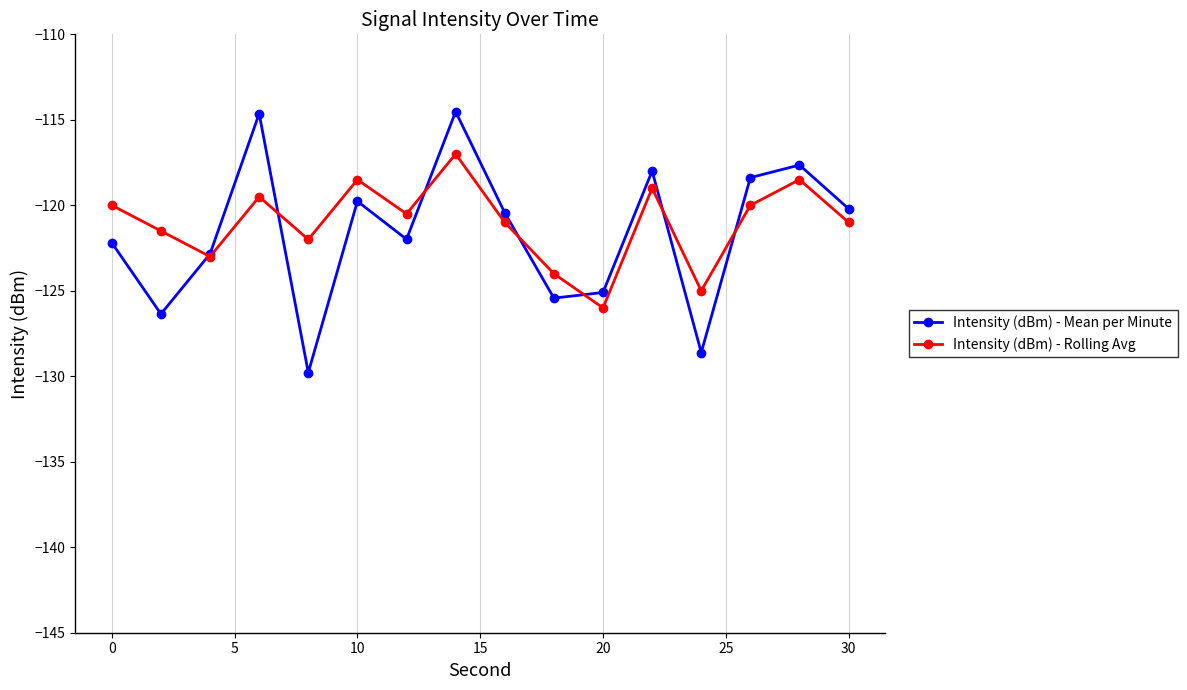

What is the value of the Intensity (dBm) - Mean per Minute point at the 7th from the left?

-122.0